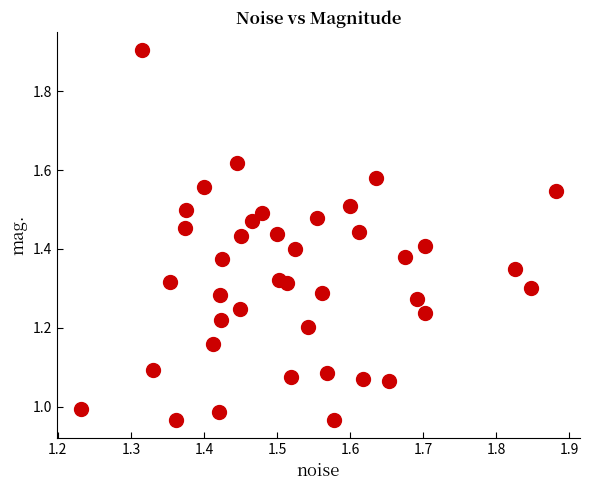

What is the range of X values (max minus min)?

0.6